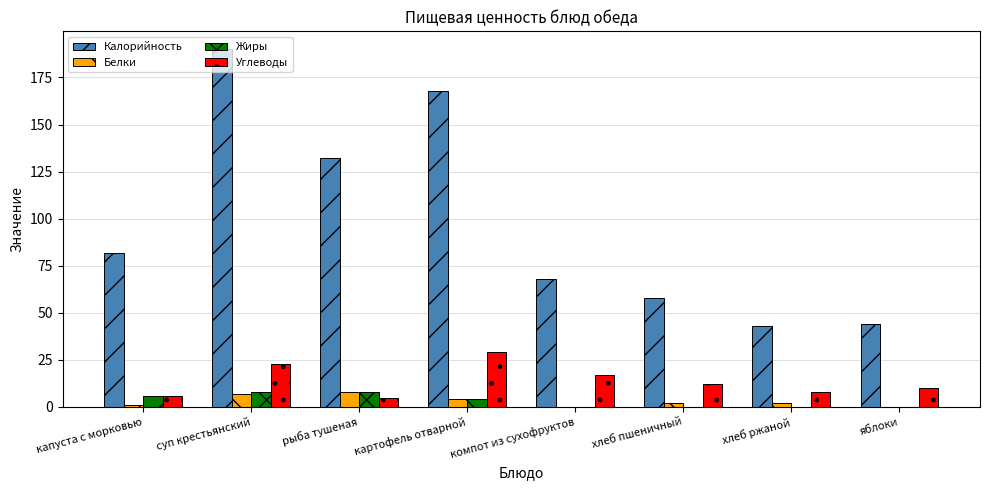

At which category is the sum across all series the highest?

суп крестьянский